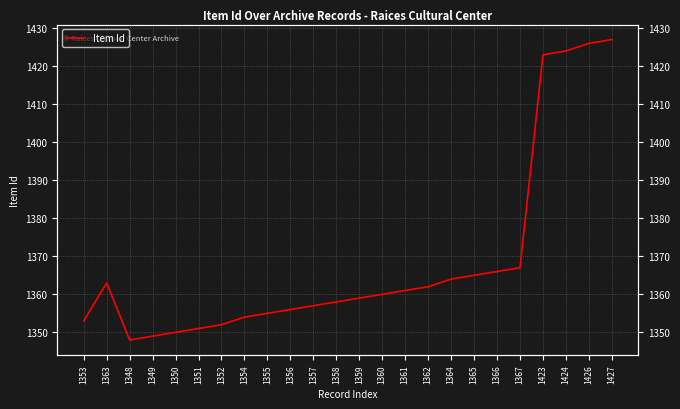

Reading left to right, extract all data points from this chart.

1353=1353	1363=1363	1348=1348	1349=1349	1350=1350	1351=1351	1352=1352	1354=1354	1355=1355	1356=1356	1357=1357	1358=1358	1359=1359	1360=1360	1361=1361	1362=1362	1364=1364	1365=1365	1366=1366	1367=1367	1423=1423	1424=1424	1426=1426	1427=1427